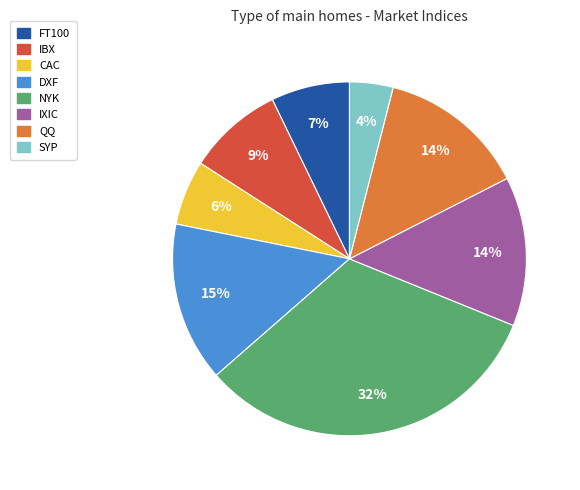

What percentage is the IXIC slice, to the nearest percent?

14%